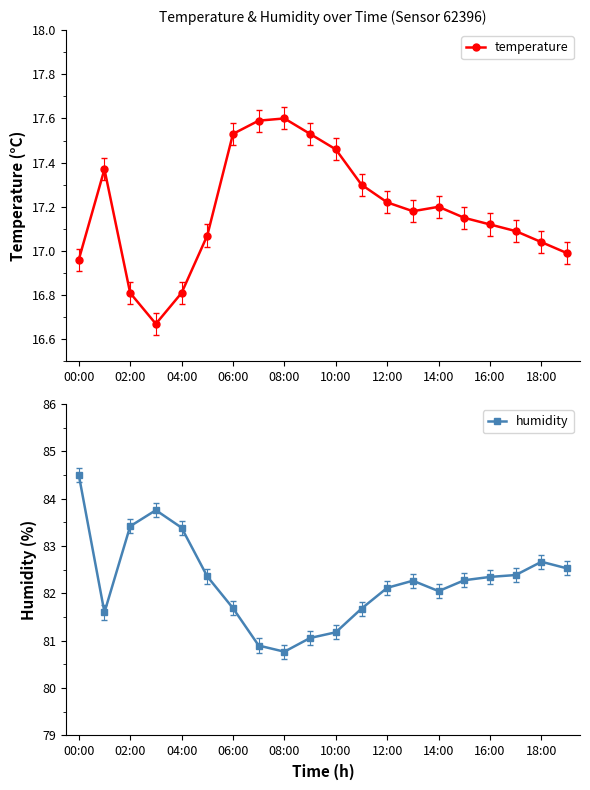

Is it true that temperature equals 29.5 at 14:00?

False